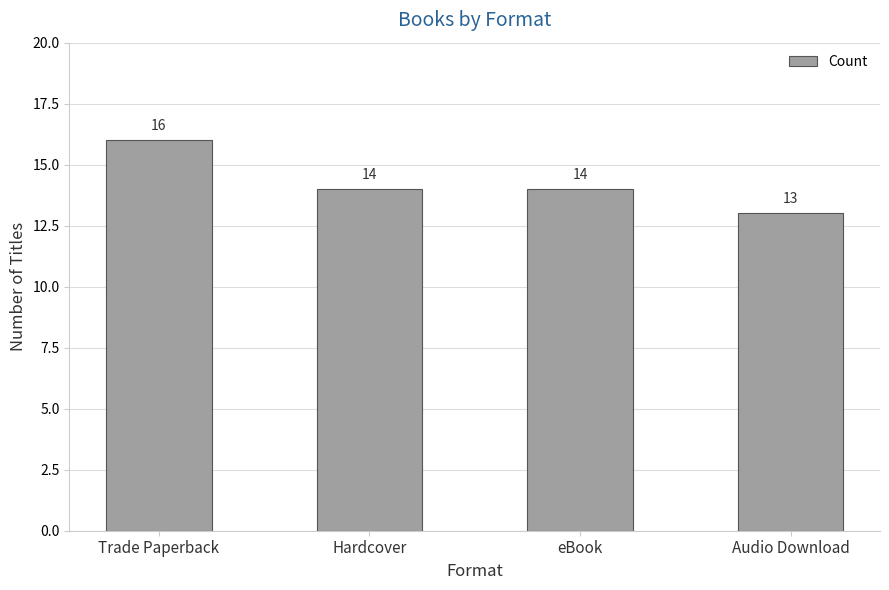

What is the sum of all values?

57